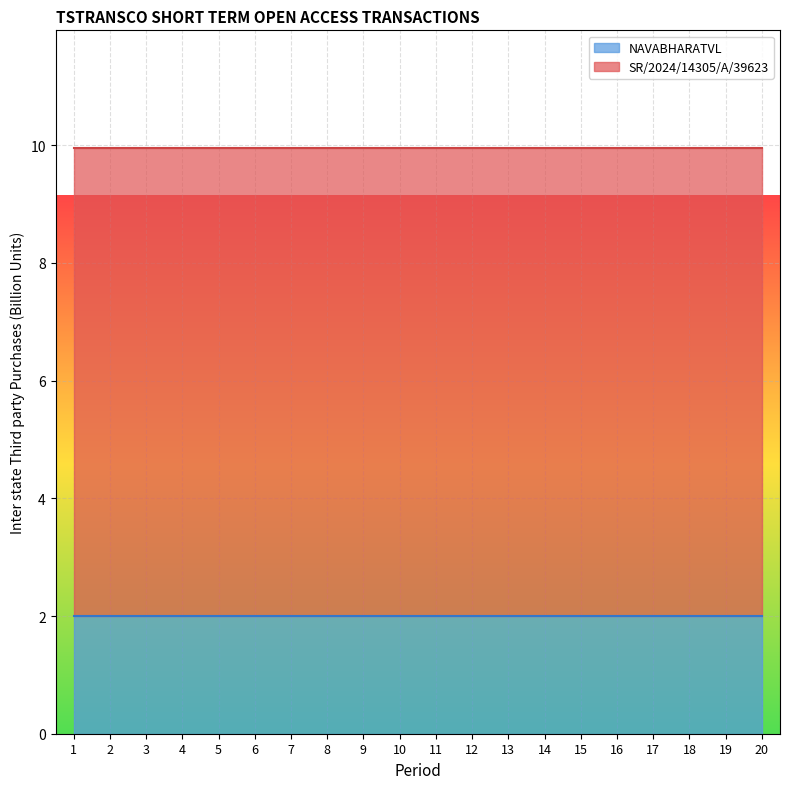

What is the sum of all NAVABHARATVL values?

40.0